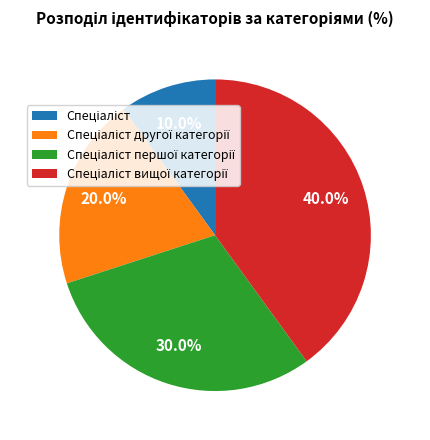

Is there any slice that represents more than half of the pie?

No